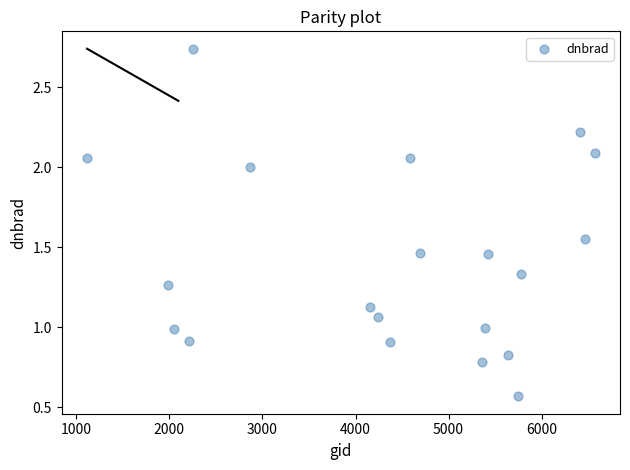

What is the range of X values (max minus min)?

5454.0